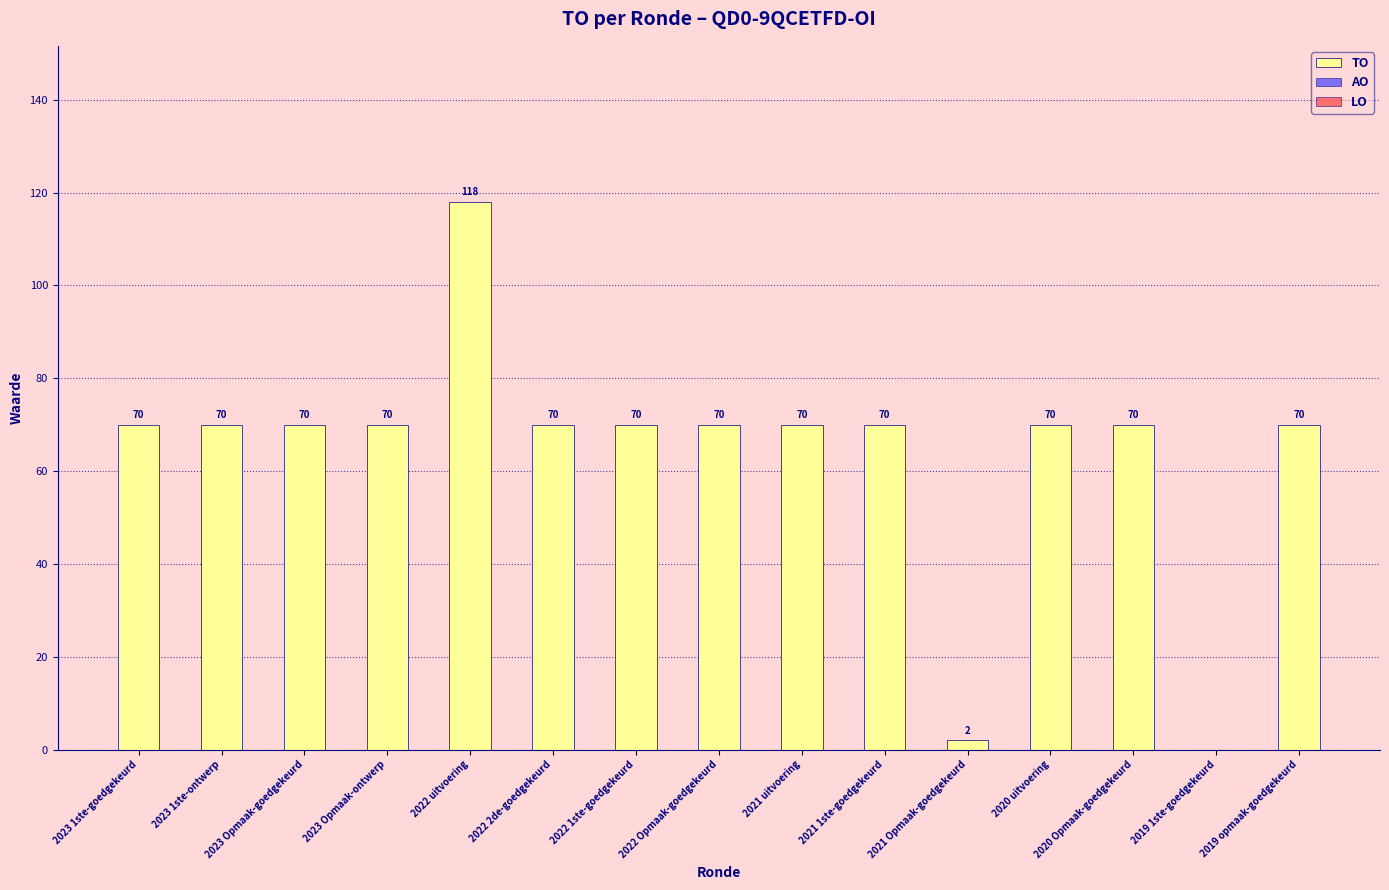

Which label corresponds to the largest value in the chart?

2022 uitvoering